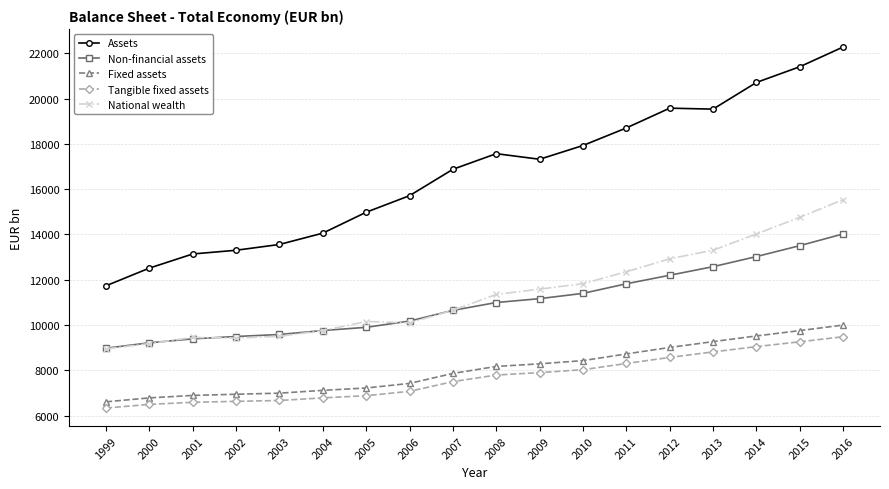

Which series changed the most between 2003 and 2004?

Assets